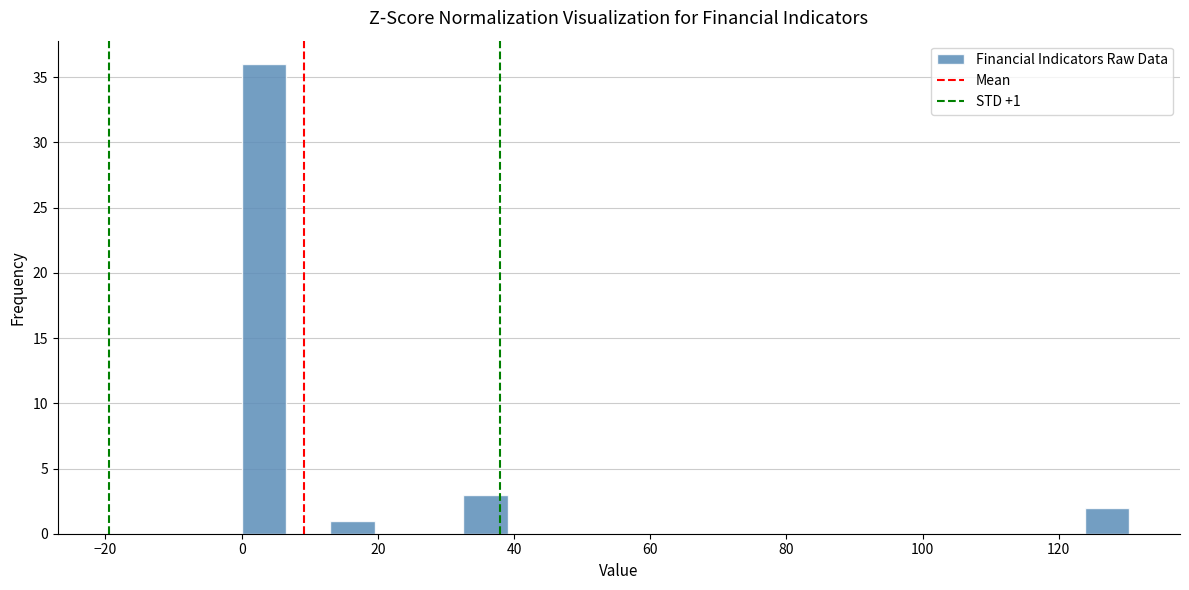

Read against the x-axis, roughly where is the centre of the tallest bar?

4